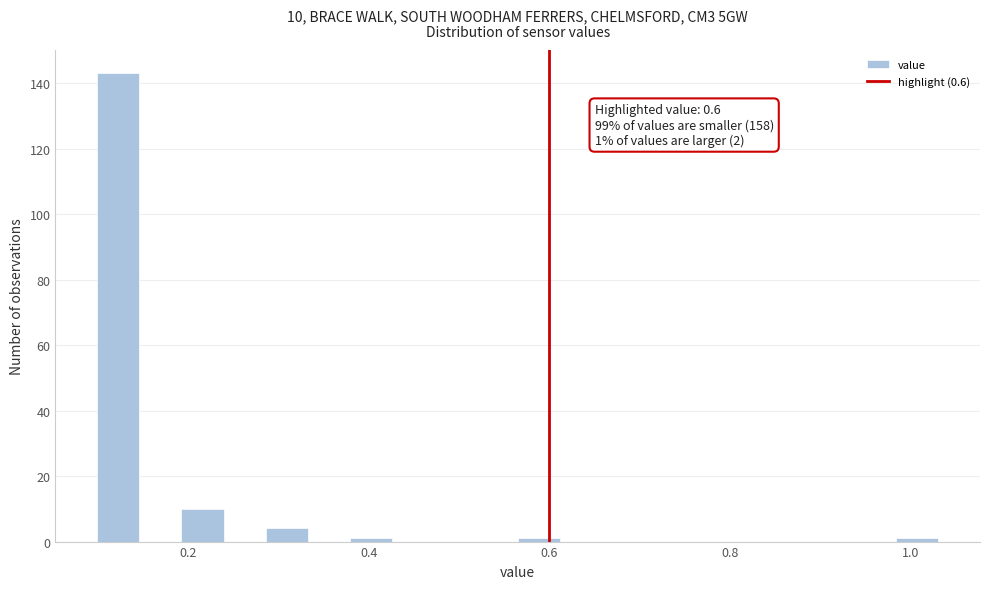

Read against the x-axis, roughly where is the centre of the tallest bar?

0.12